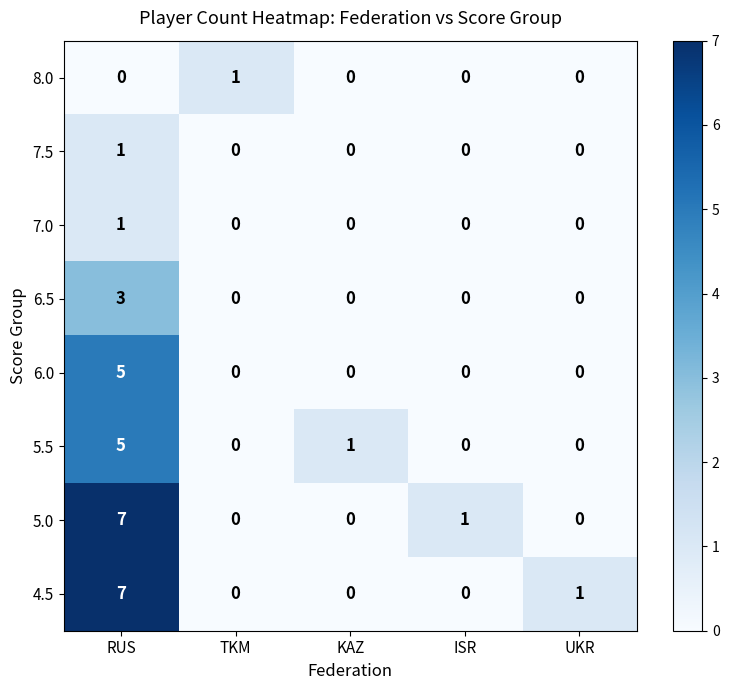

What is the total value across all series at RUS?

29